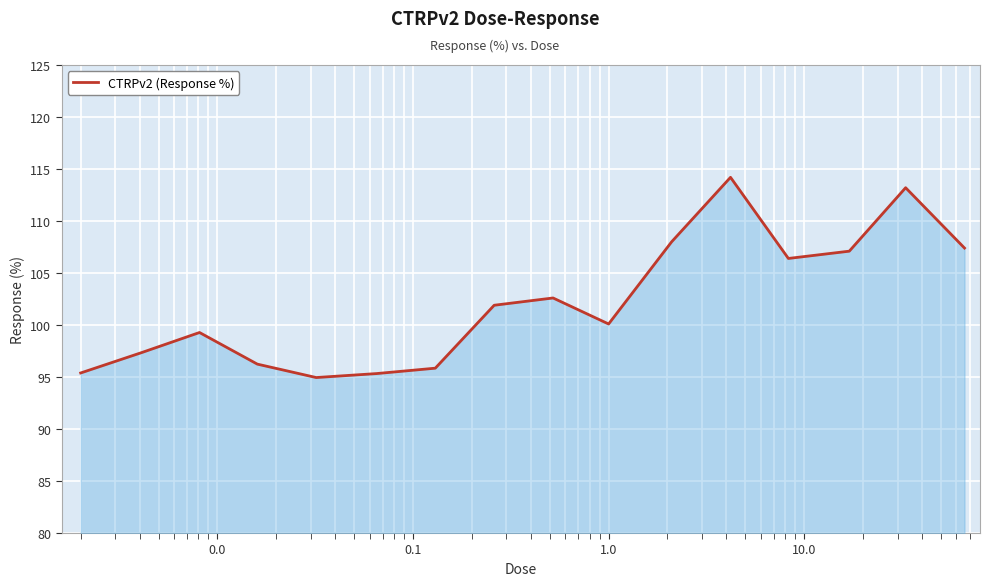

What is the smallest value displayed?

95.0